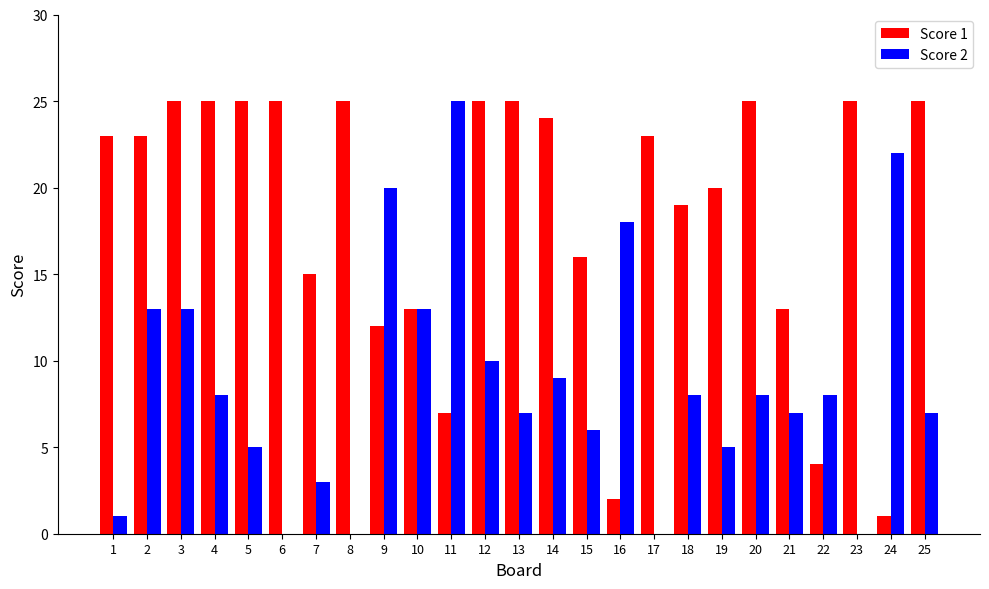

Reading right to left, extract all data points from this chart.

Score 1: 25=25	24=1	23=25	22=4	21=13	20=25	19=20	18=19	17=23	16=2	15=16	14=24	13=25	12=25	11=7	10=13	9=12	8=25	7=15	6=25	5=25	4=25	3=25	2=23	1=23
Score 2: 25=7	24=22	23=0	22=8	21=7	20=8	19=5	18=8	17=0	16=18	15=6	14=9	13=7	12=10	11=25	10=13	9=20	8=0	7=3	6=0	5=5	4=8	3=13	2=13	1=1